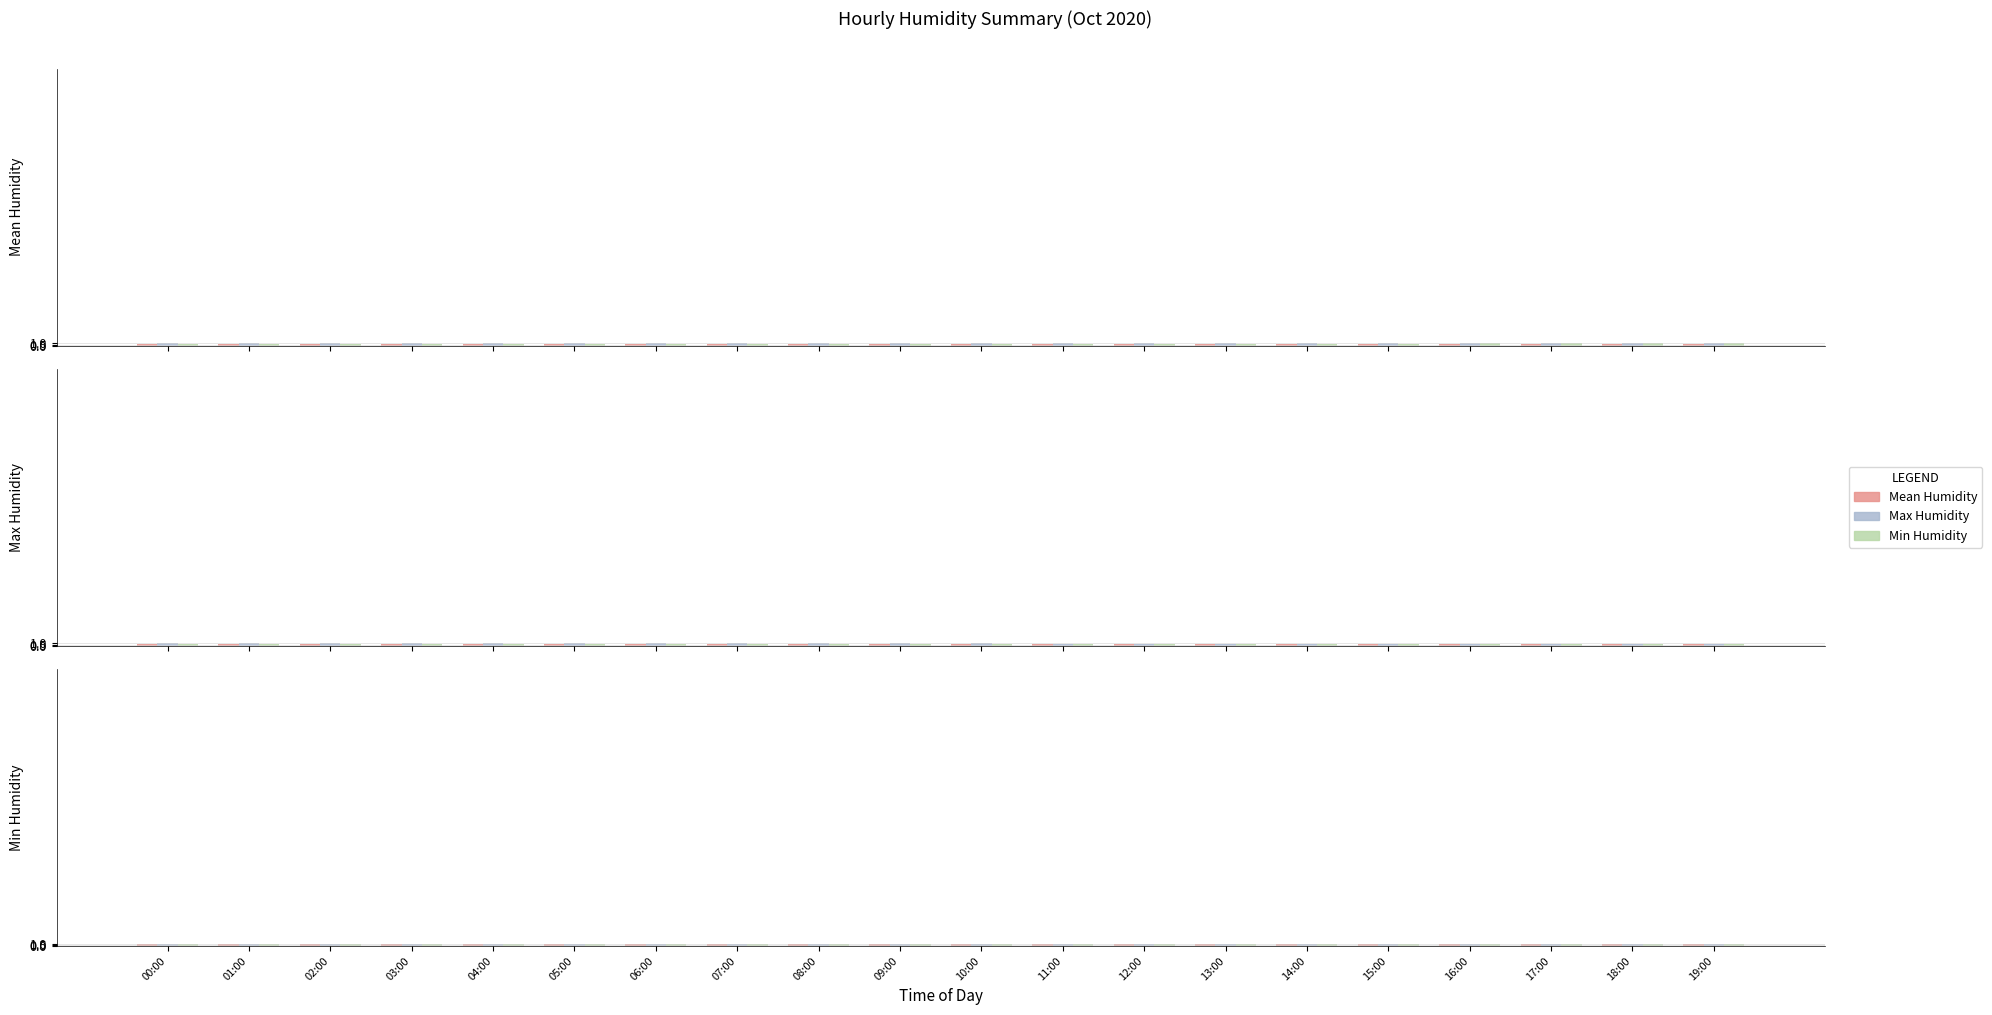

What is the spread (max minus min) of values at 12:00?

0.2